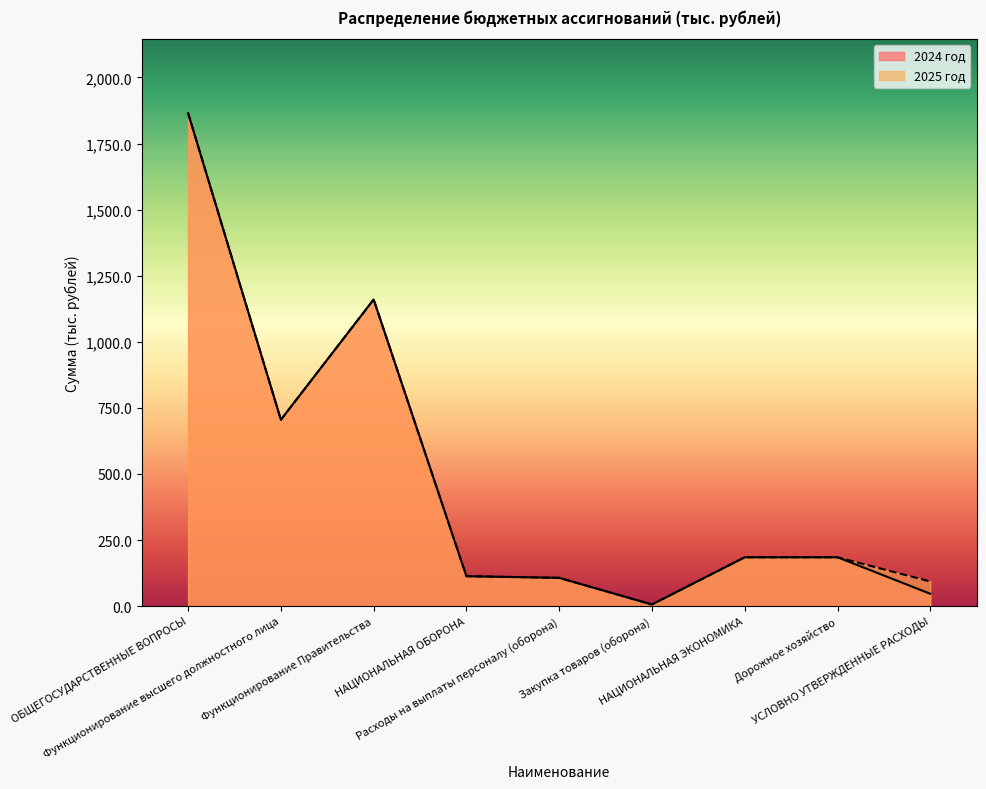

Reading left to right, extract all data points from this chart.

2024 год: 1865.0	705.0	1160.0	113.2	107.0	6.2	184.8	184.8	46.8
2025 год: 1865.0	705.0	1160.0	113.2	107.0	6.2	184.8	184.8	93.3